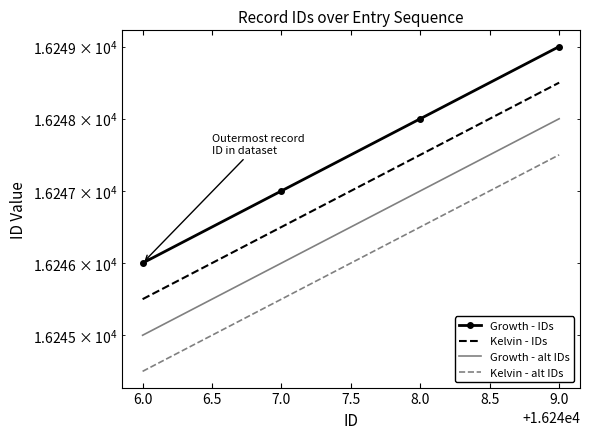

Rank the series by their average value, from lowest to highest.

Kelvin - alt IDs, Growth - alt IDs, Kelvin - IDs, Growth - IDs